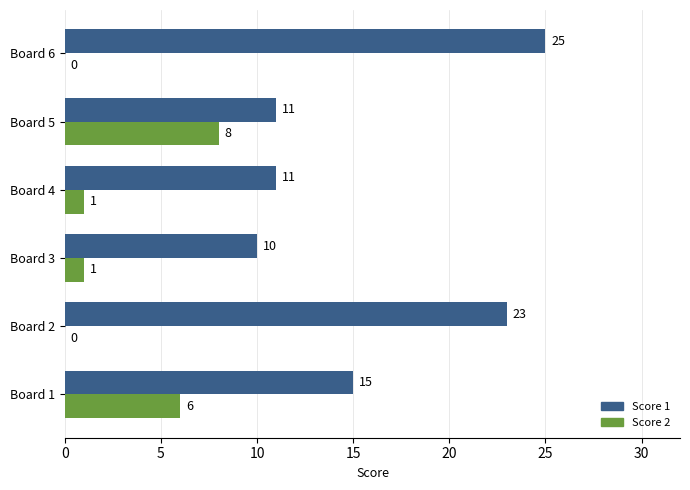

What is the sum of the Score 1 values at Board 4 and Board 5?

22